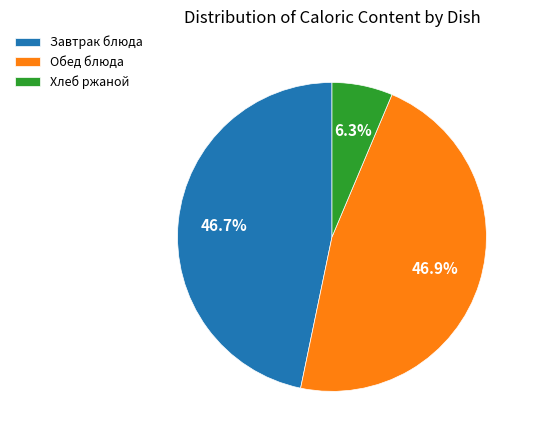

Is there a majority slice in this chart?

No